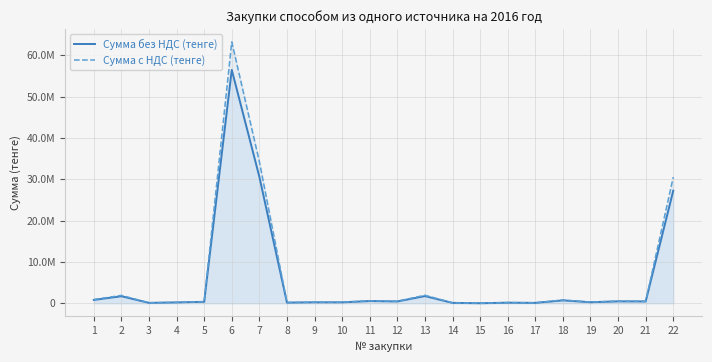

At how many categories does at least one series exceed 46734200?

1